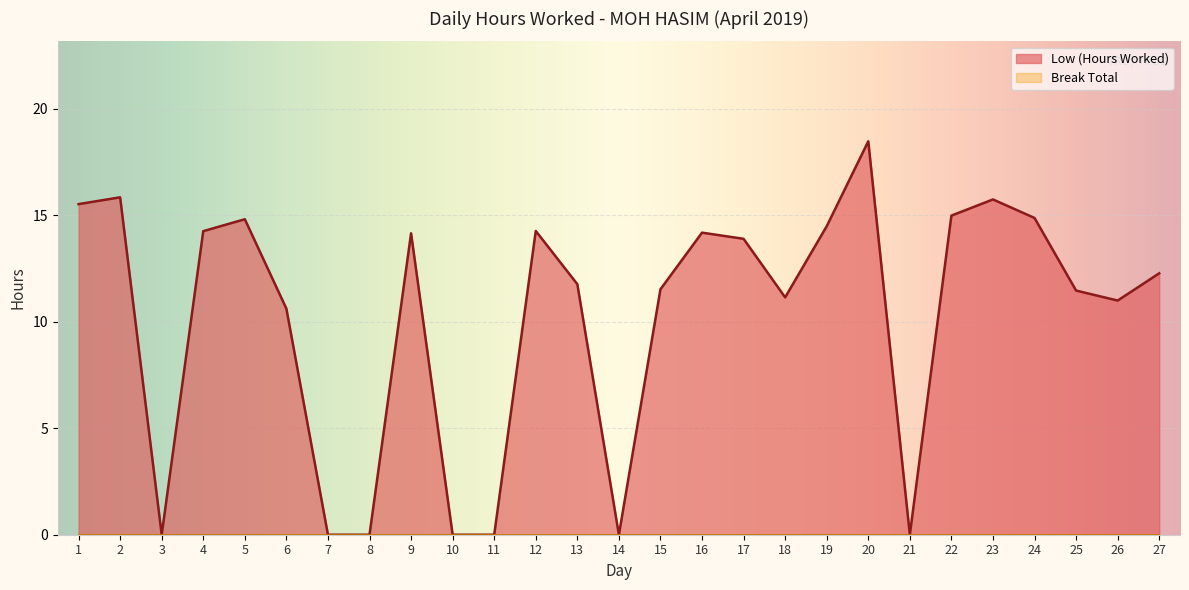

What is the change in value from 5 to 9?

-0.7